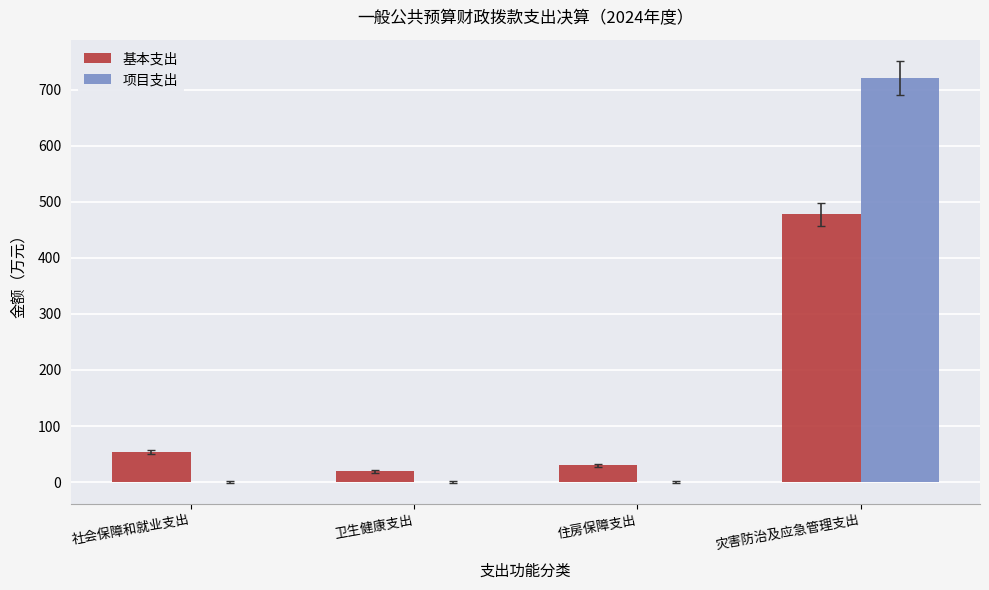

How many groups of bars are there?

4